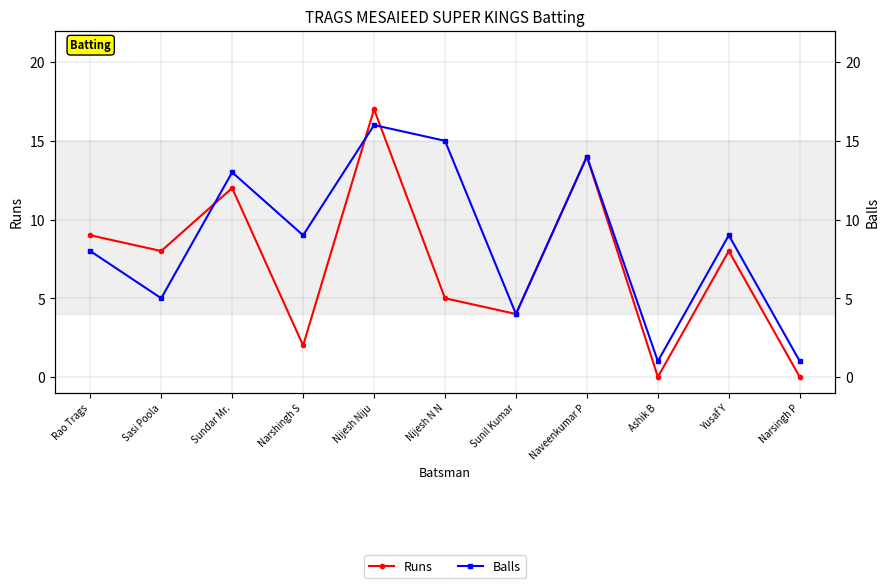

True or false: Runs and Balls cross at least once.

True